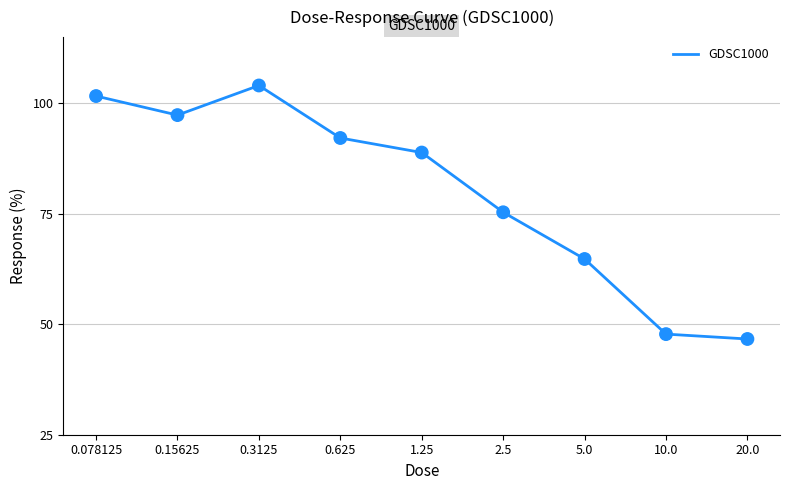

What is the change in value from 0.15625 to 0.625?

-5.2